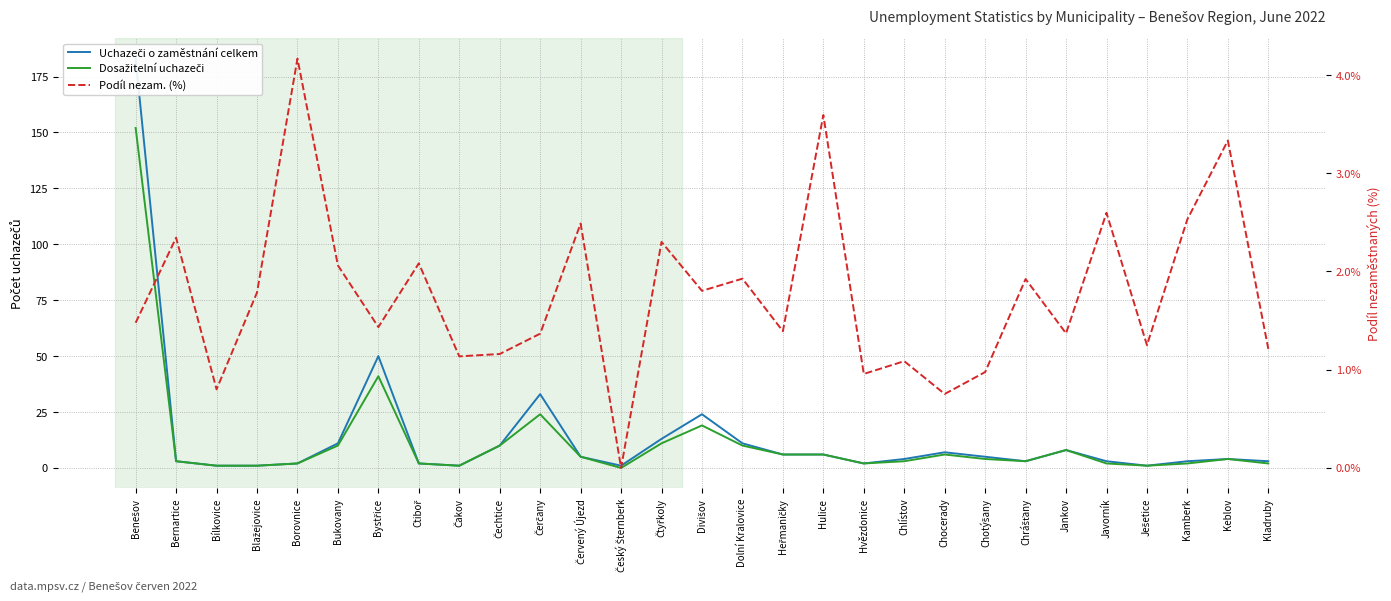

True or false: Podíl nezam. (%) has more than 2 interior local peaks.

True